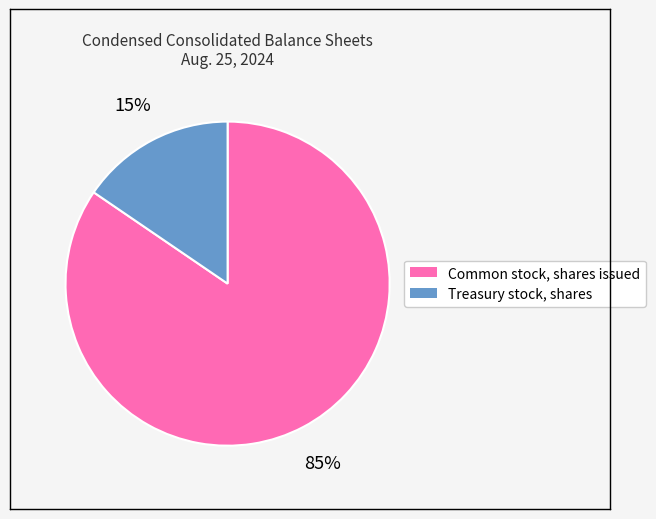

To the nearest percent, what is the average slice percentage?

50%